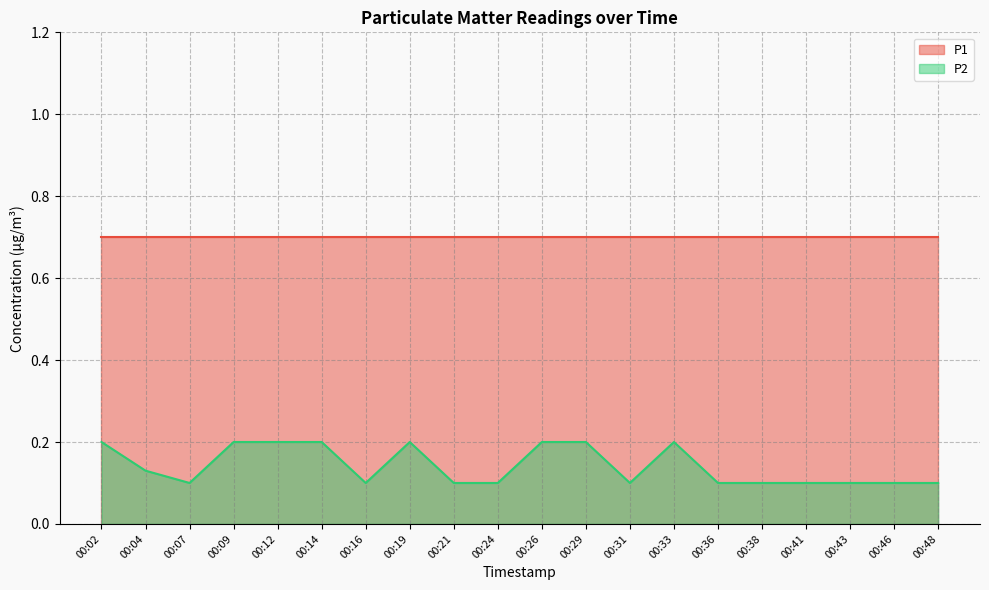

How many interior local peaks (higher than both neighbors) does the data have?

2